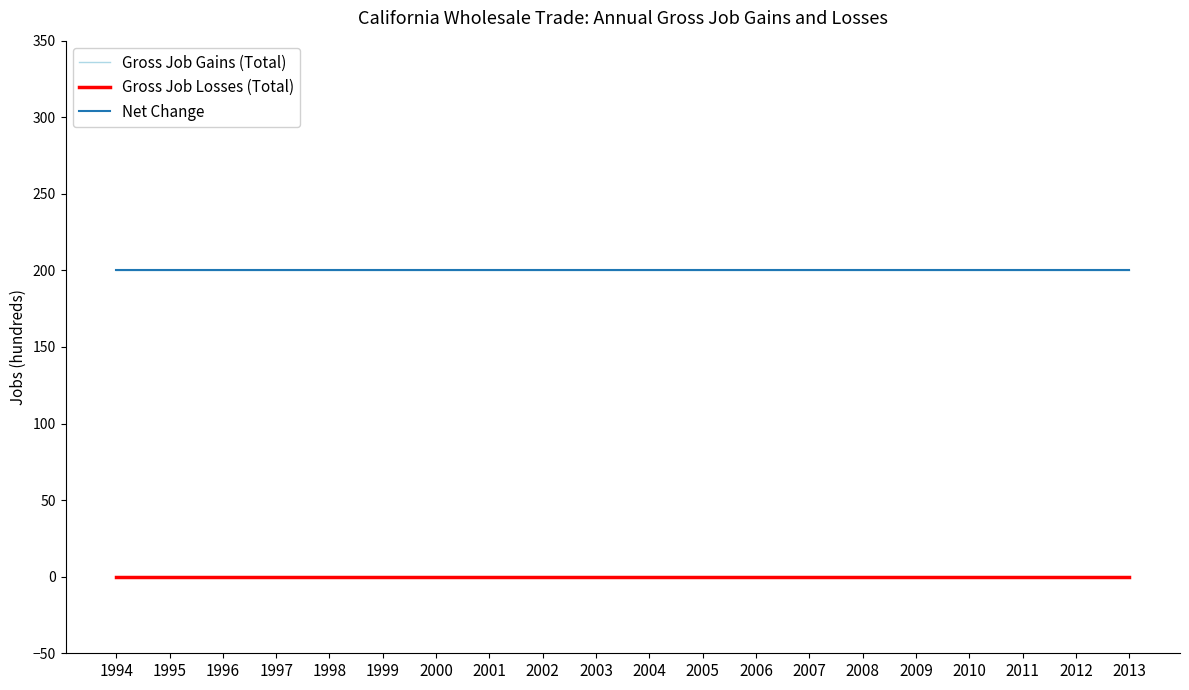

Is the value of Gross Job Gains (Total) at 2005 greater than the value of Gross Job Losses (Total) at 2008?

Yes